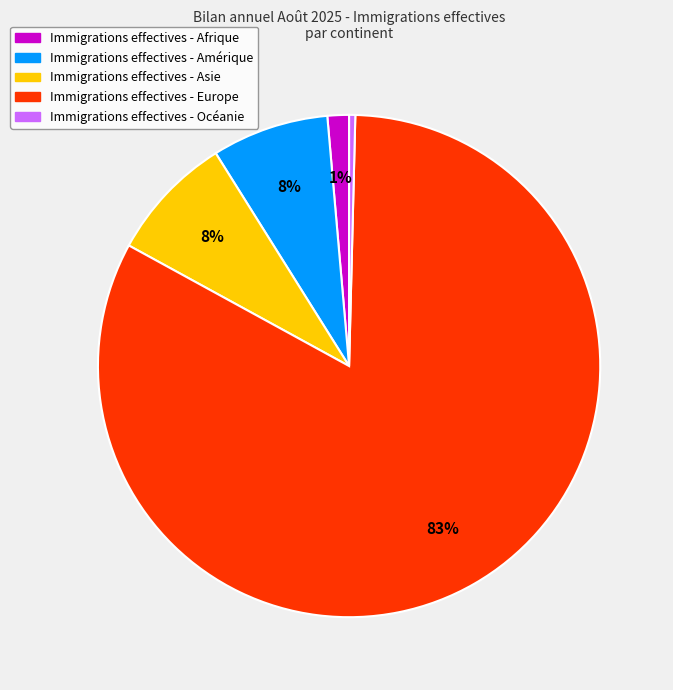

To the nearest percent, what is the average slice percentage?

20%